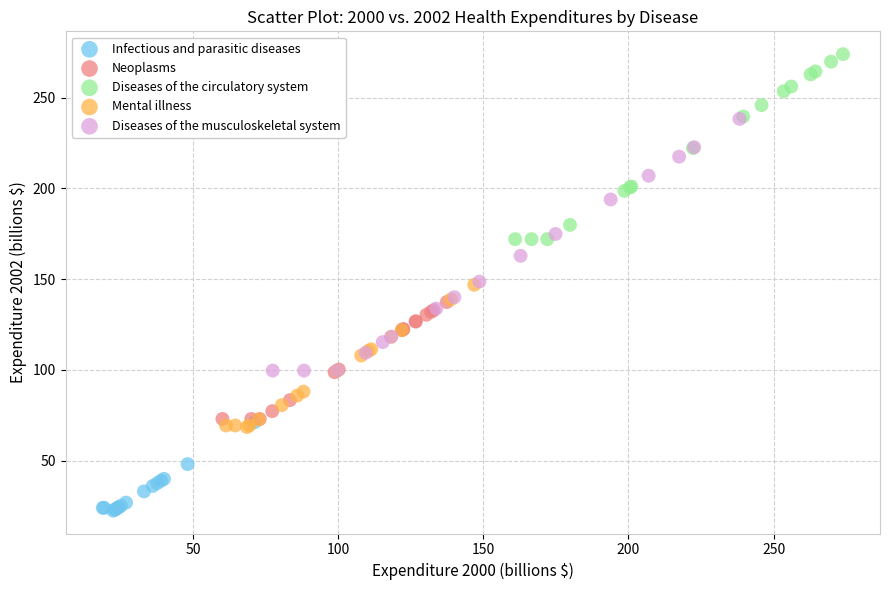

Which series contains the lowest Y value?

Infectious and parasitic diseases